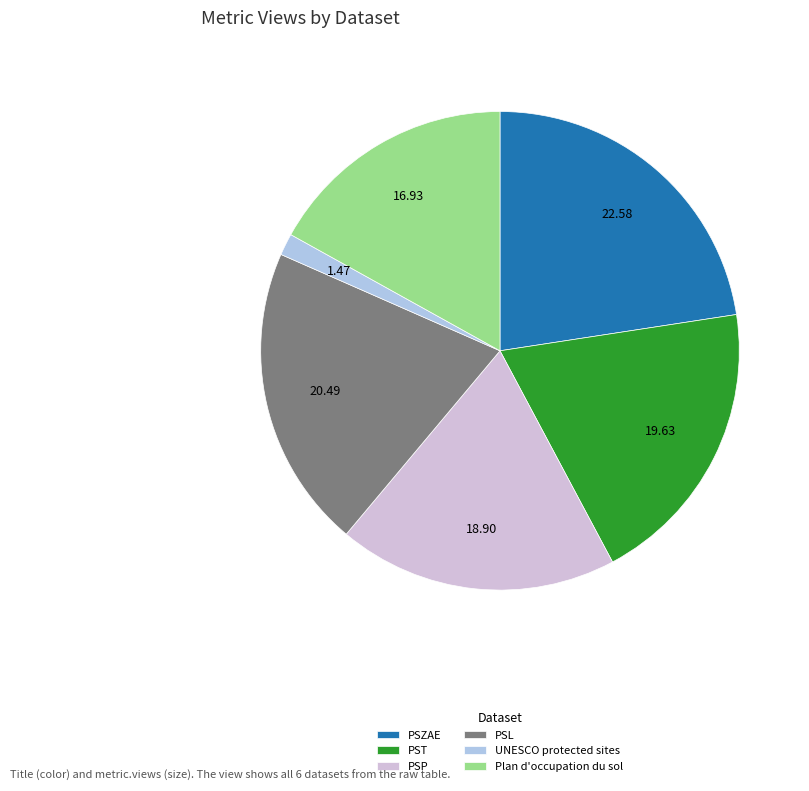

Combined, do Plan d'occupation du sol and UNESCO protected sites account for over 50%?

No